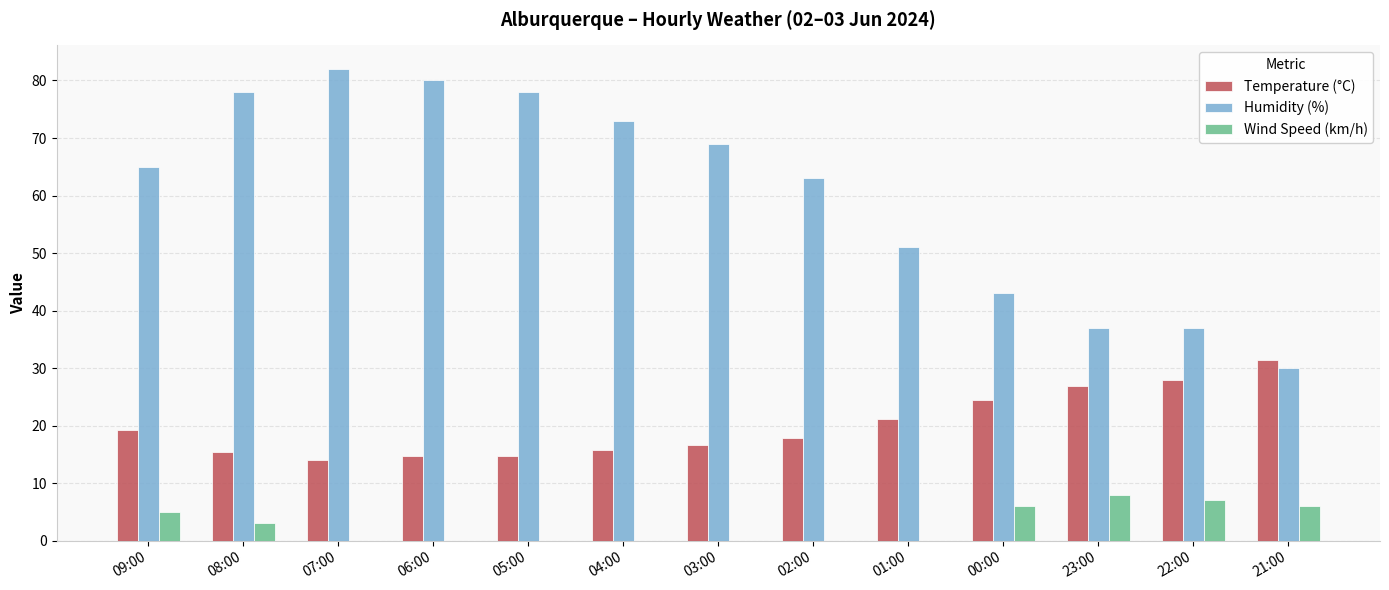

The Humidity (%) series shows 80.0 at 06:00. True or false?

True